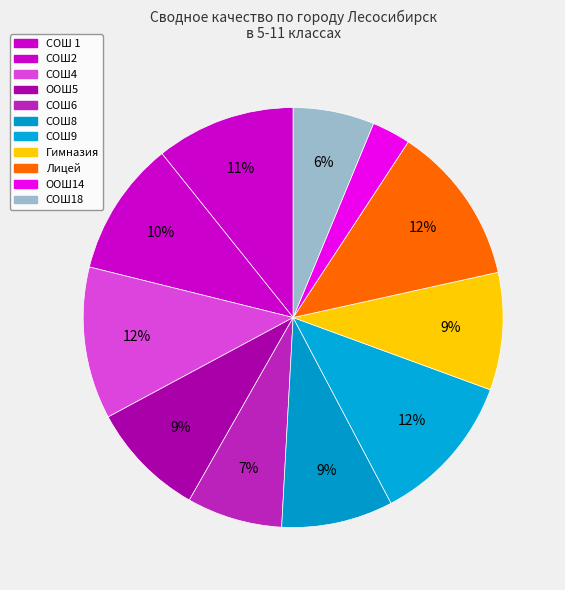

To the nearest percent, what is the difference between the largest and smallest slice percentages?

9%